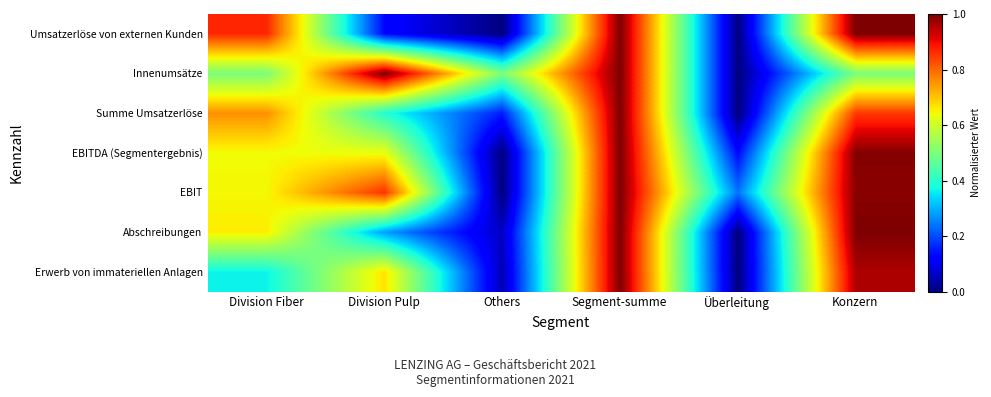

Which series changed the most between Division Pulp and Konzern?

Umsatzerlöse von externen Kunden